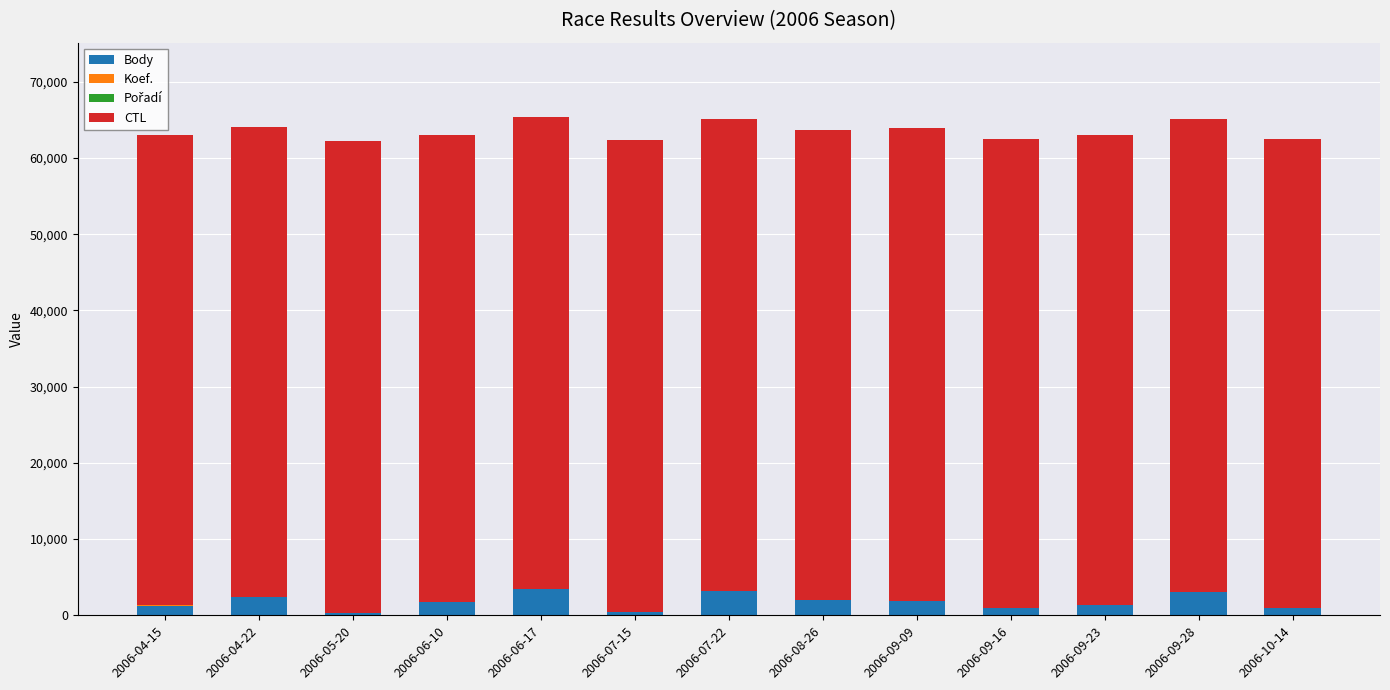

What is the sum of all Body values?

22820